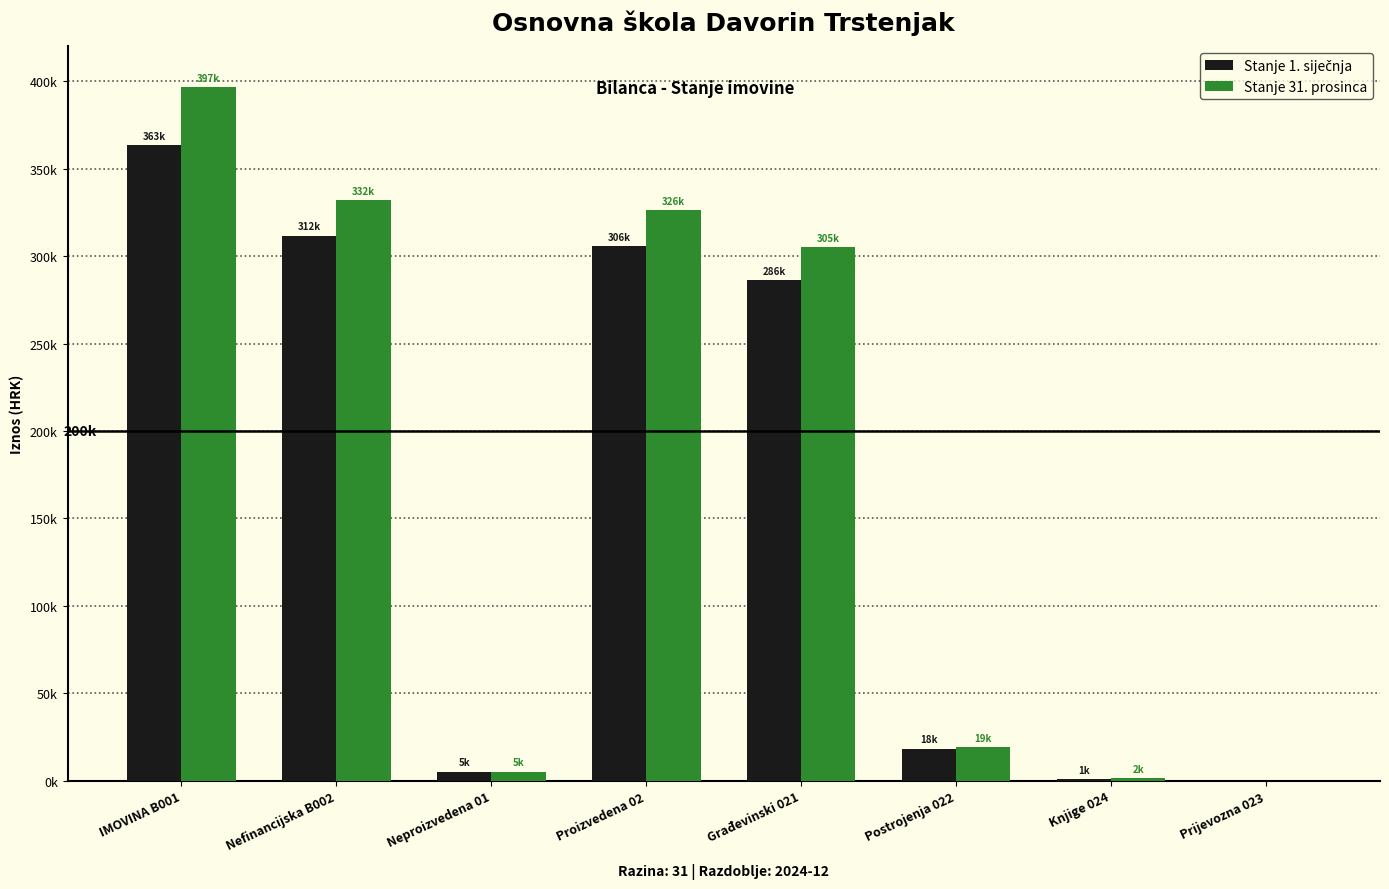

Which series has the largest total across all categories?

Stanje 31. prosinca